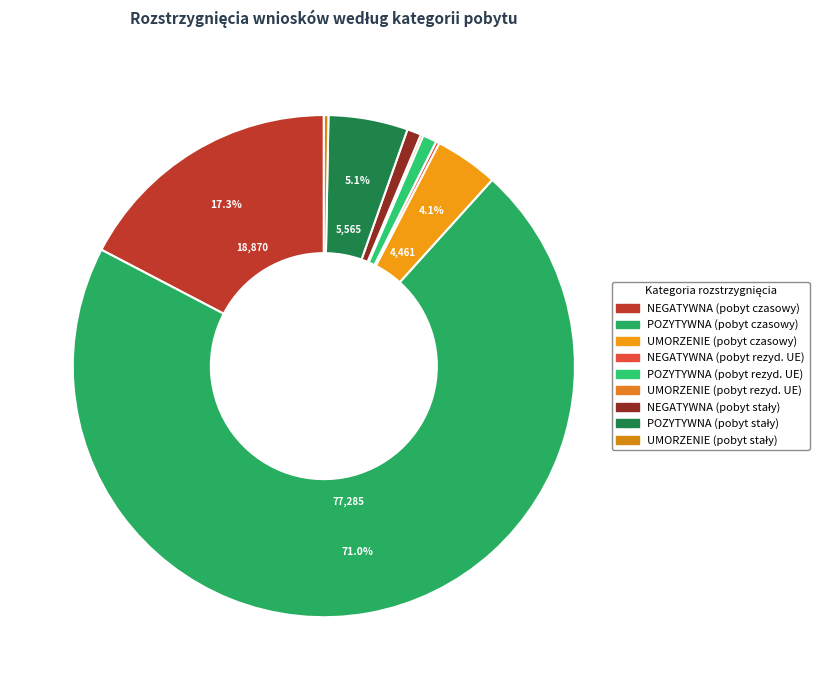

What is the total percentage of UMORZENIE (pobyt stały) and POZYTYWNA (pobyt rezyd. UE)?

1.2%